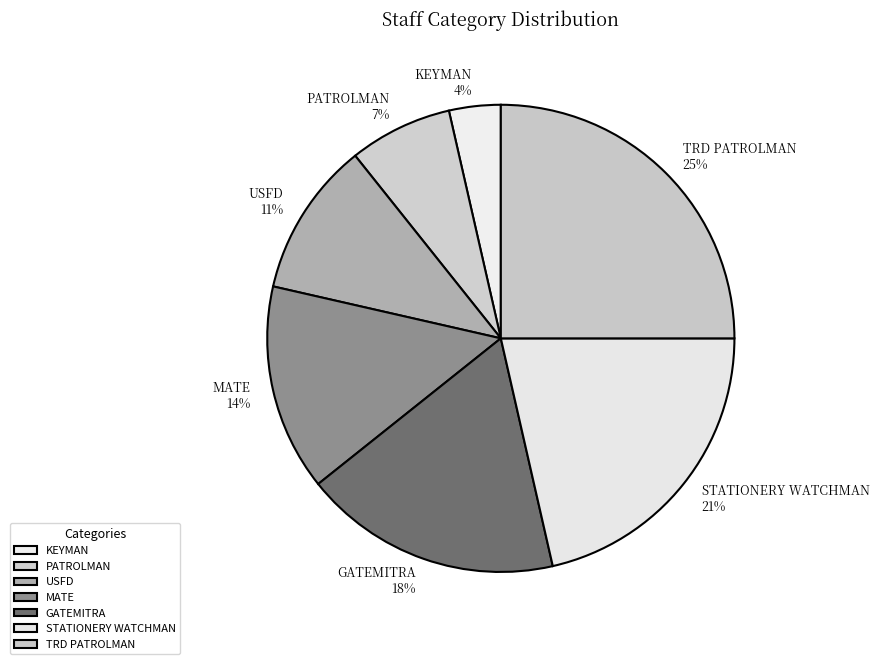

Is there a majority slice in this chart?

No